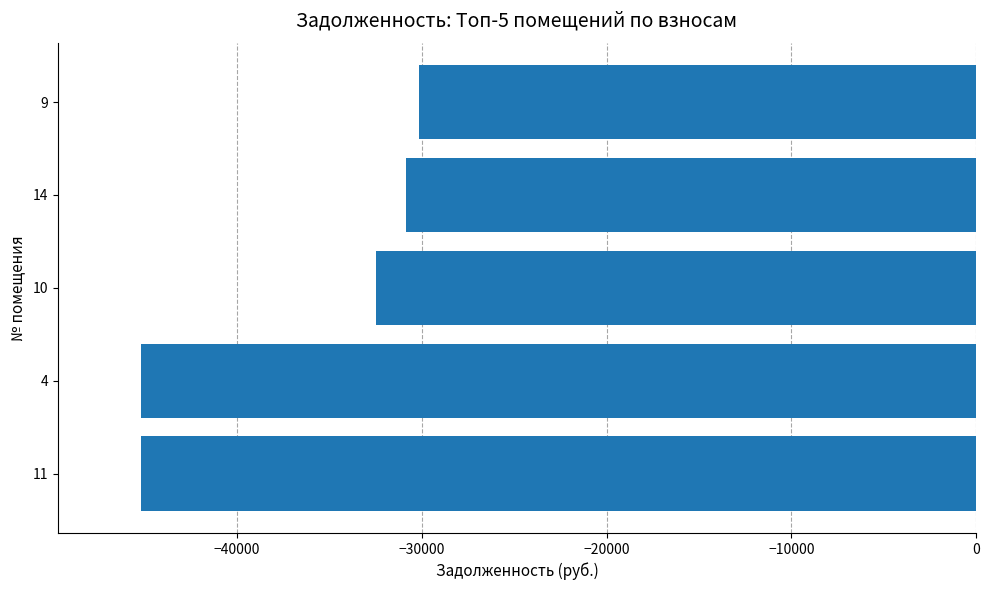

At which category does the chart reach its peak across all series?

9